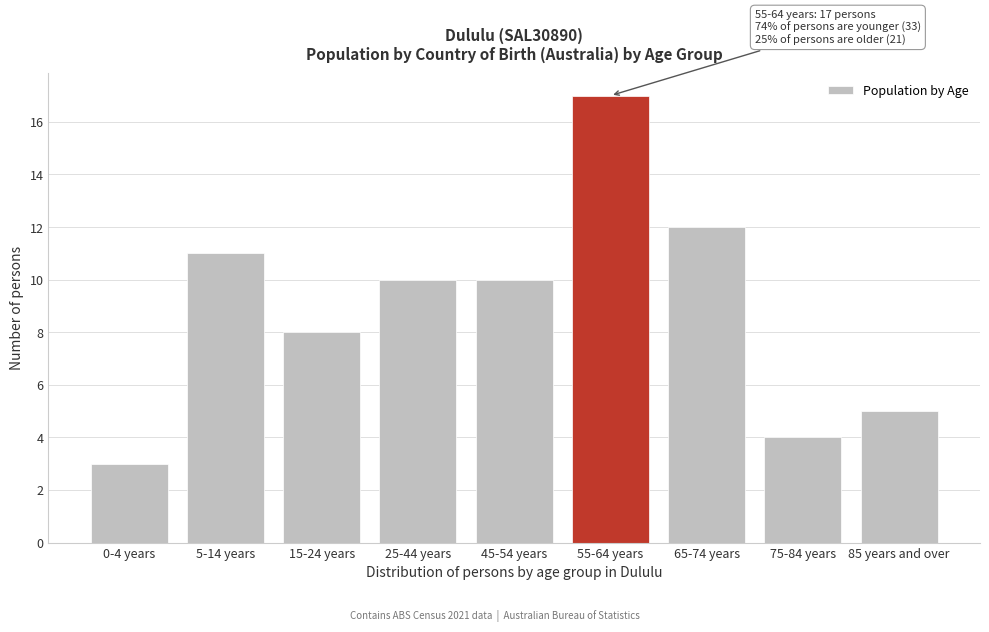

Reading right to left, extract all data points from this chart.

85 years and over=5	75-84 years=4	65-74 years=12	55-64 years=17	45-54 years=10	25-44 years=10	15-24 years=8	5-14 years=11	0-4 years=3